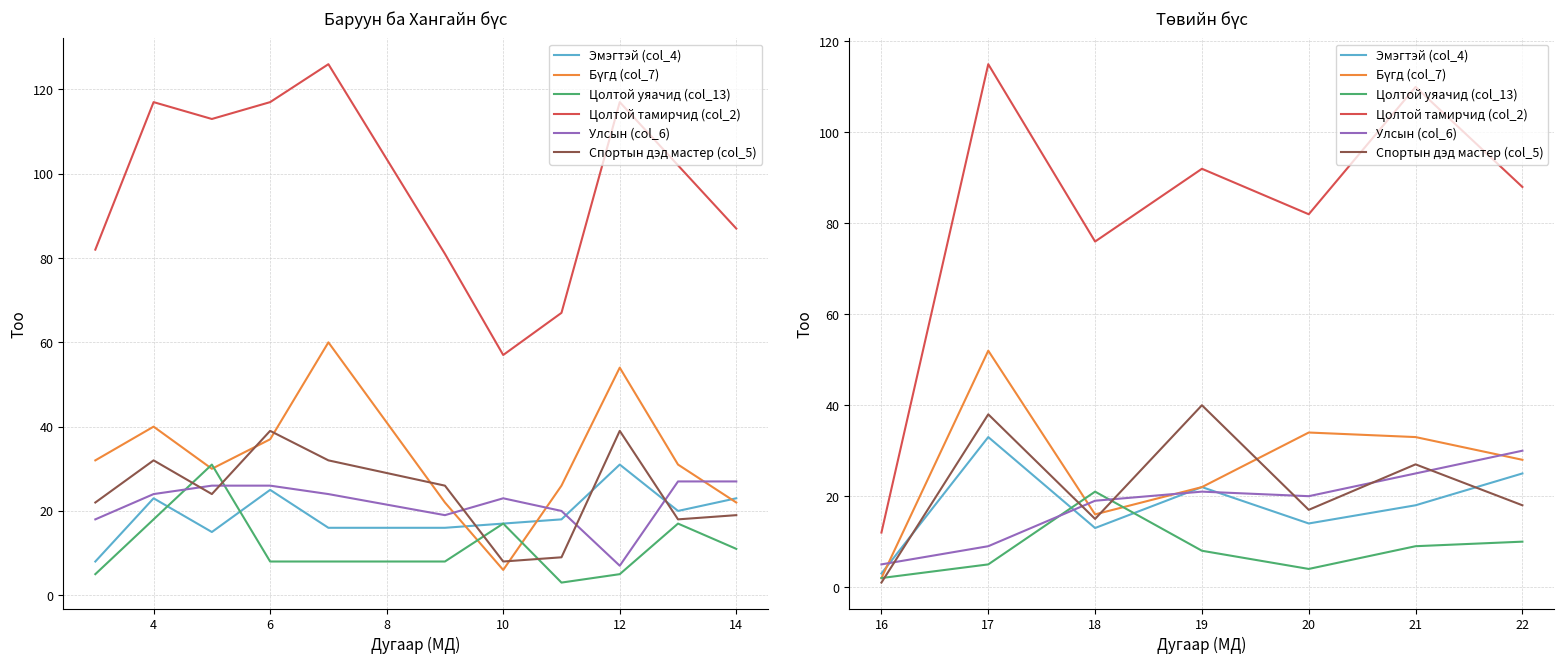

Which series has the largest total across all categories?

Цолтой тамирчид (col_2)